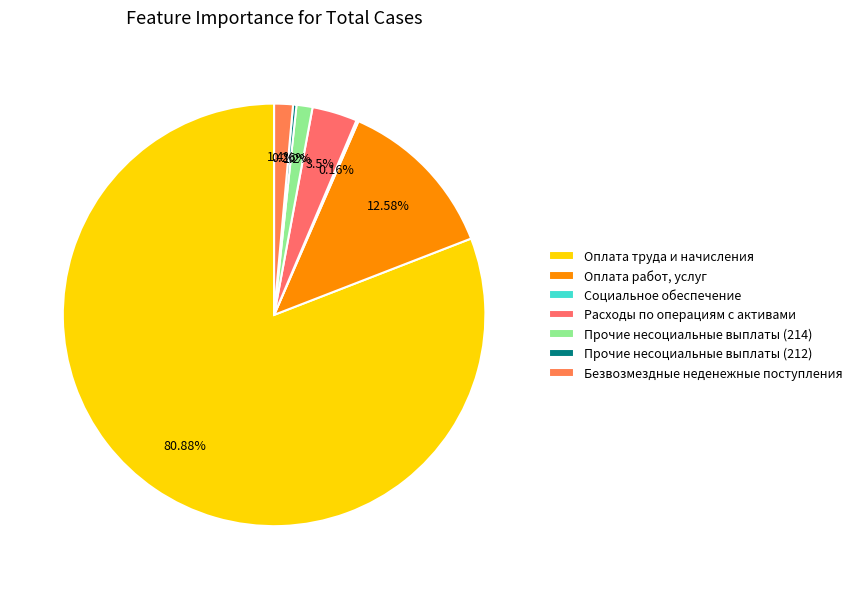

To the nearest percent, what is the difference between the largest and smallest slice percentages?

81%